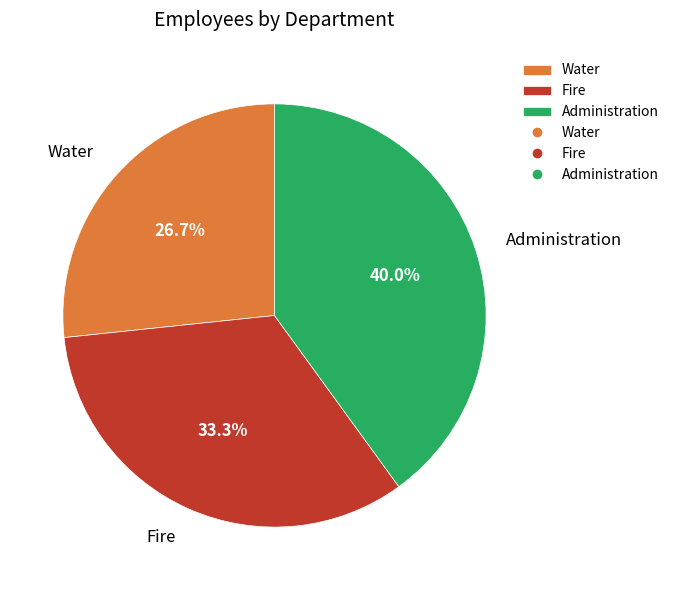

To the nearest percent, what is the average slice percentage?

33%